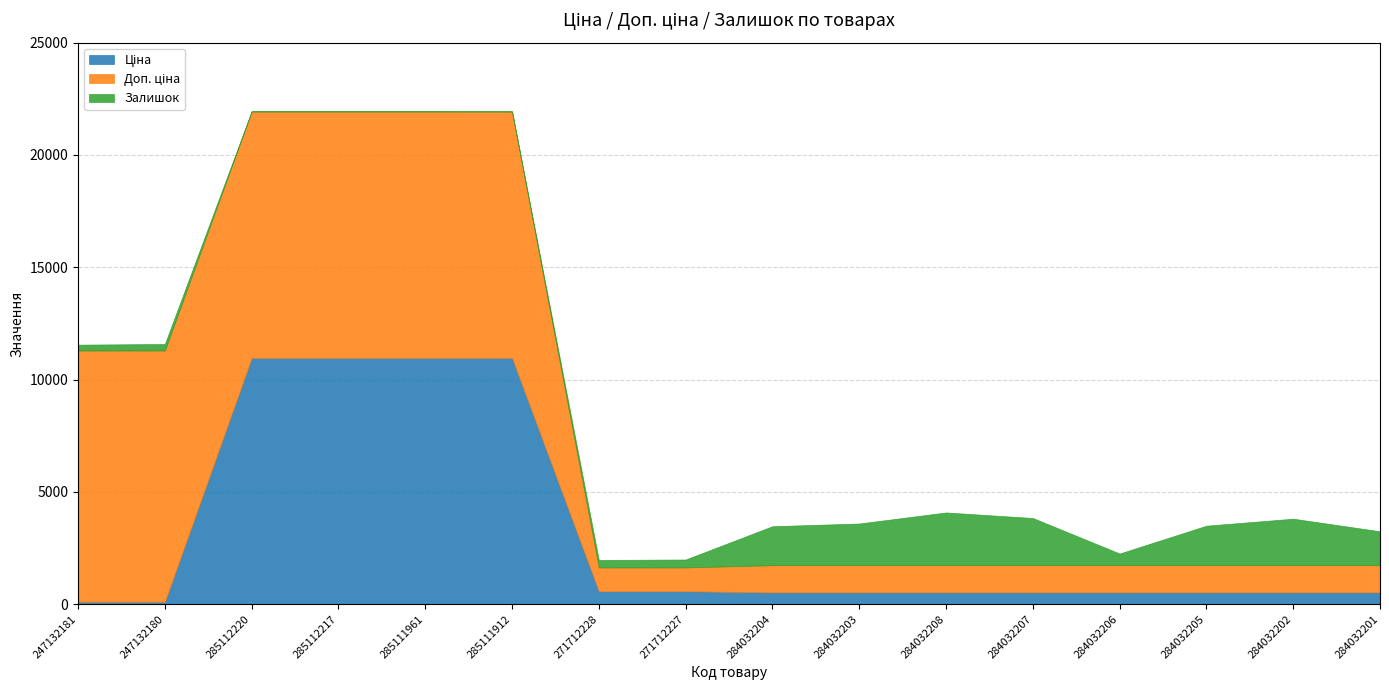

What is the difference between the maximum and minimum values in the Ціна series?

10852.6